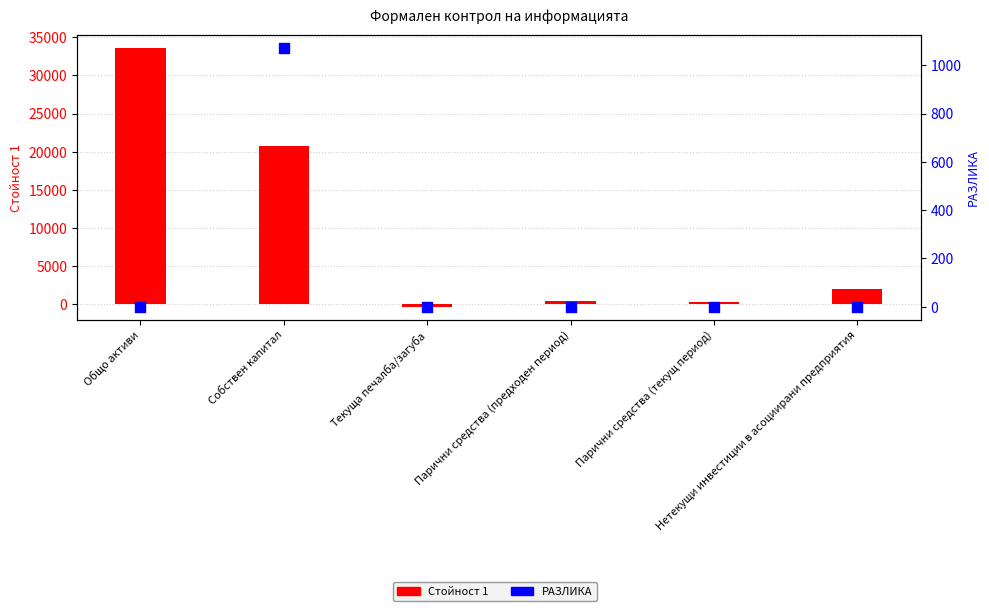

Which series has the widest spread of Y values?

Стойност 1